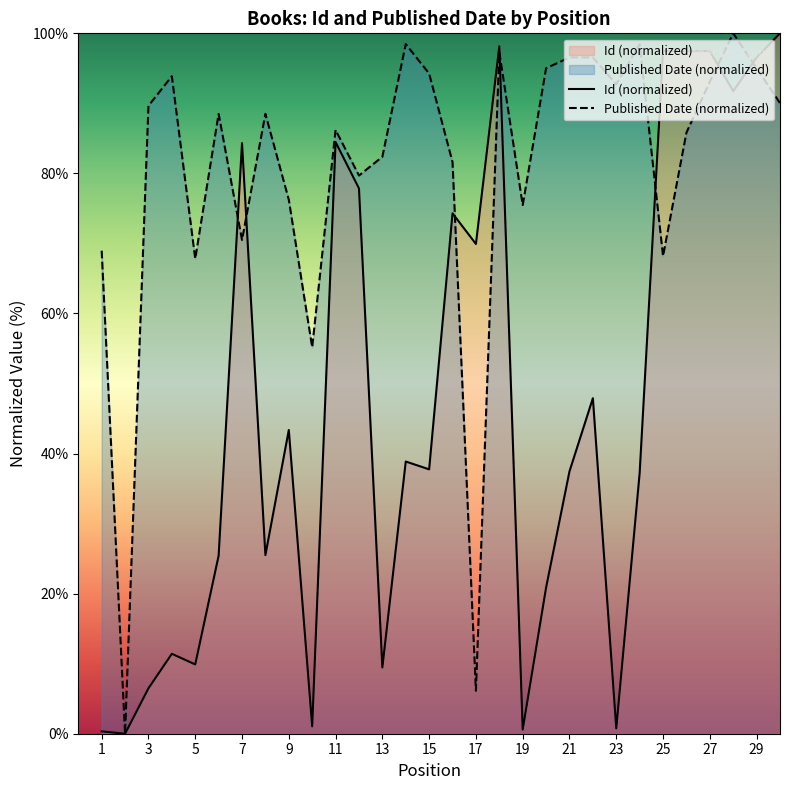

Count the number of data series in this chart.

2